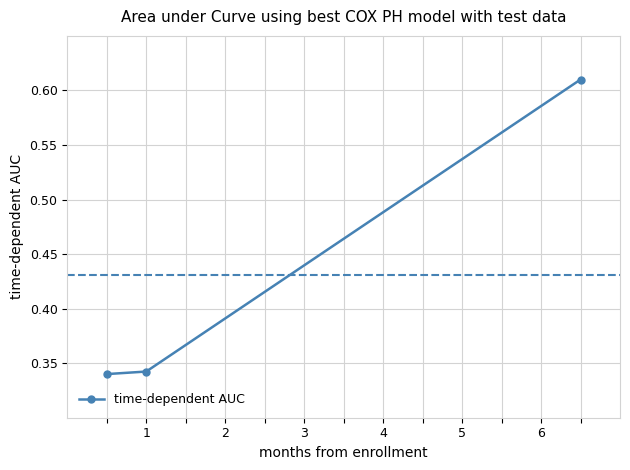

How many values are between 0 and 1?

3